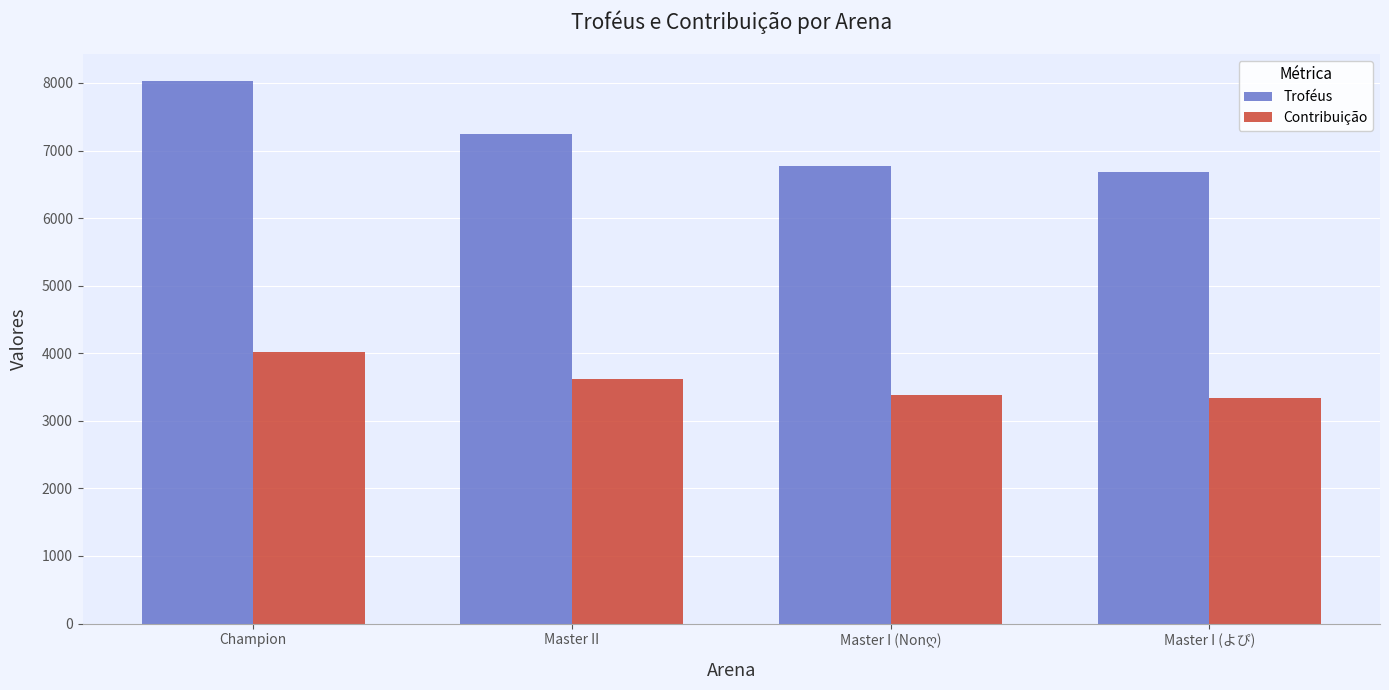

At how many categories does at least one series exceed 3778?

4